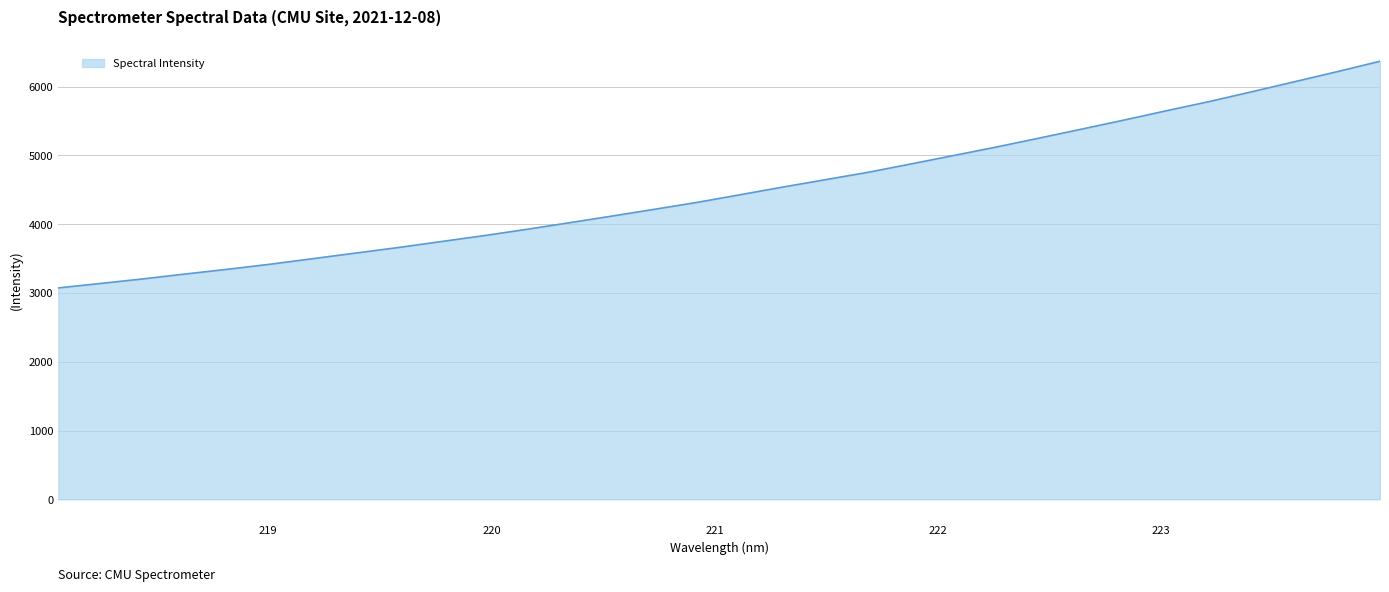

What is the difference between the maximum and minimum values?

3296.0